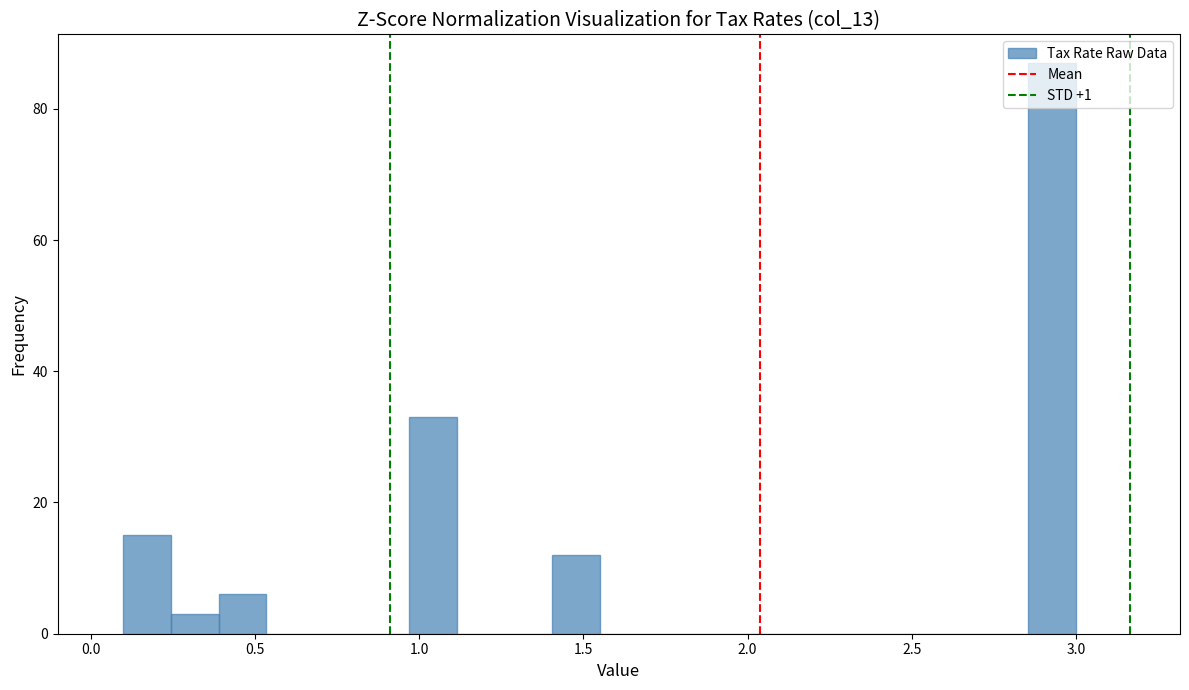

Around what value on the x-axis is the tallest bar? Give the approximate position of its centre, as read against the axis.

2.95